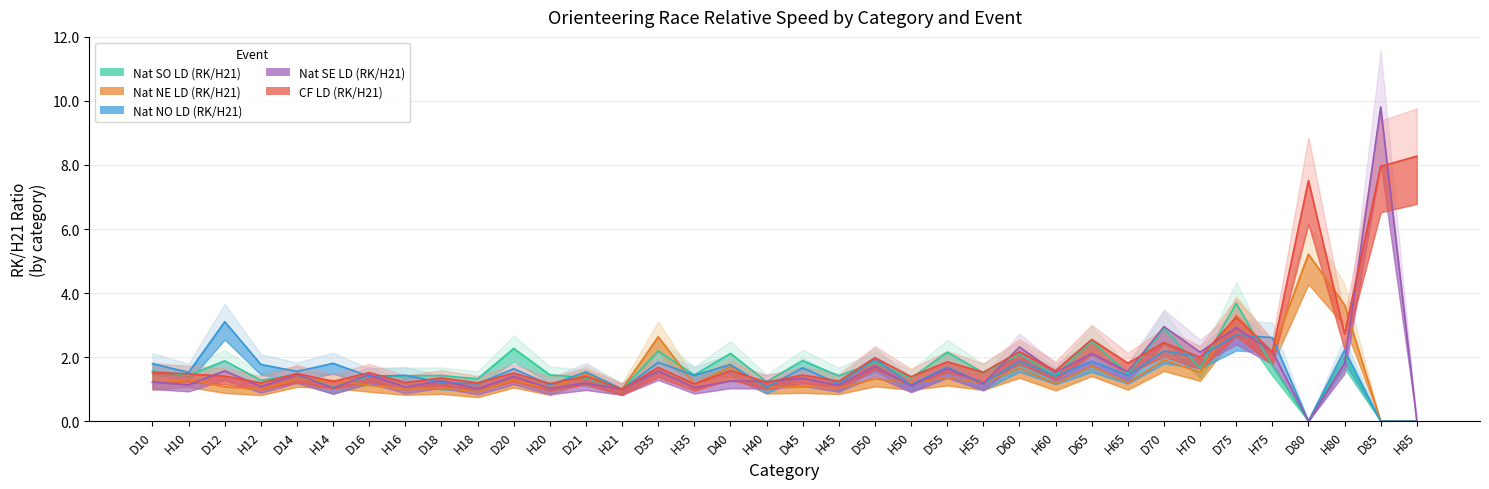

Reading right to left, what are all the values shown in this chart?

Nat SO LD (RK/H21): 0.0	0.0	2.0	0.0	1.7	3.7	1.7	2.9	1.5	2.5	1.4	2.1	1.5	2.2	1.3	1.8	1.4	1.9	1.2	2.1	1.4	2.2	1.0	1.4	1.4	2.3	1.3	1.4	1.4	1.4	1.1	1.4	1.3	1.9	1.4	1.6
Nat NE LD (RK/H21): 0.0	0.0	3.6	5.2	2.2	3.3	1.5	1.9	1.2	1.7	1.2	1.7	1.2	1.4	1.2	1.3	1.0	1.1	1.1	1.7	1.2	2.6	1.0	1.5	1.0	1.3	0.9	1.0	1.0	1.1	1.3	1.3	1.0	1.1	1.3	1.2
Nat NO LD (RK/H21): 0.0	0.0	2.2	0.0	2.6	2.7	2.0	2.2	1.4	1.9	1.4	1.9	1.2	1.7	1.1	1.9	1.2	1.7	1.1	1.8	1.4	1.8	1.0	1.5	1.1	1.6	1.2	1.2	1.4	1.4	1.8	1.6	1.8	3.1	1.5	1.8
Nat SE LD (RK/H21): 0.0	9.8	1.8	0.0	2.2	2.9	2.2	3.0	1.5	2.1	1.5	2.3	1.2	1.6	1.1	1.7	1.1	1.3	1.2	1.3	1.1	1.6	1.0	1.2	1.0	1.4	1.0	1.3	1.1	1.4	1.0	1.5	1.1	1.6	1.1	1.2
CF LD (RK/H21): 8.3	8.0	2.7	7.5	2.2	3.2	2.0	2.5	1.8	2.6	1.6	2.2	1.5	1.9	1.4	2.0	1.2	1.4	1.2	1.6	1.2	1.7	1.0	1.4	1.2	1.5	1.2	1.4	1.2	1.5	1.2	1.5	1.2	1.4	1.5	1.5